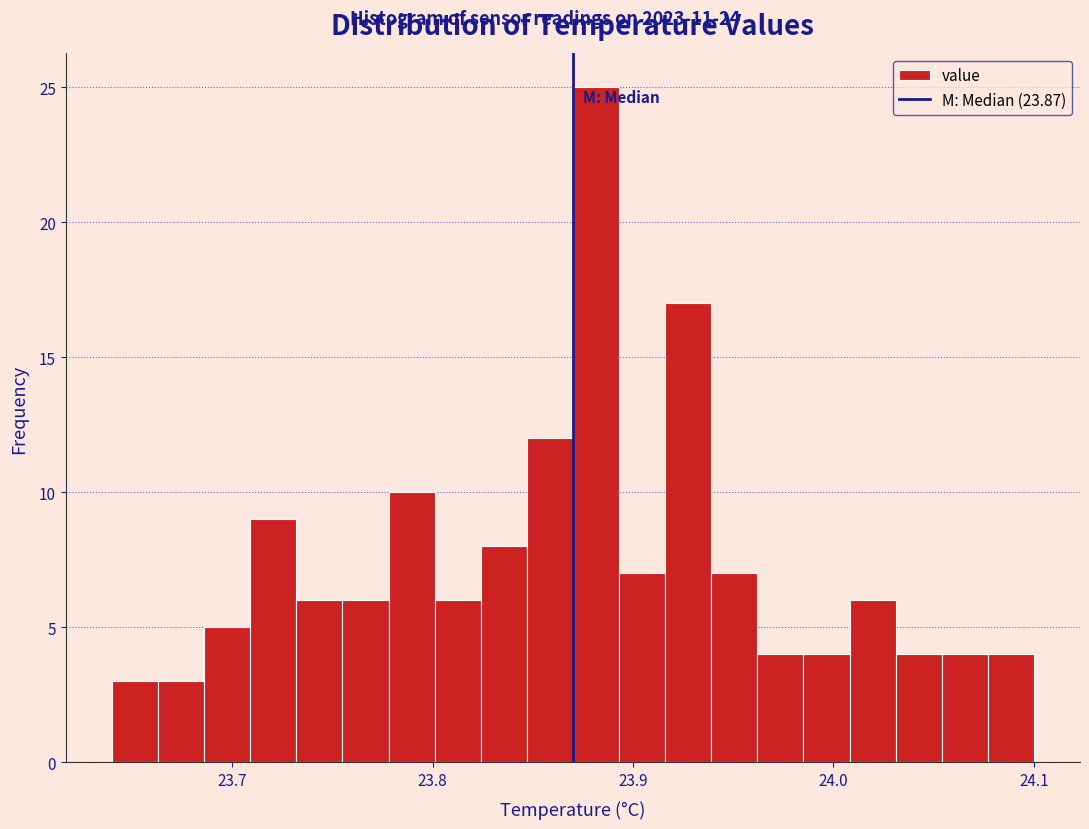

Around what value on the x-axis is the tallest bar? Give the approximate position of its centre, as read against the axis.

23.88